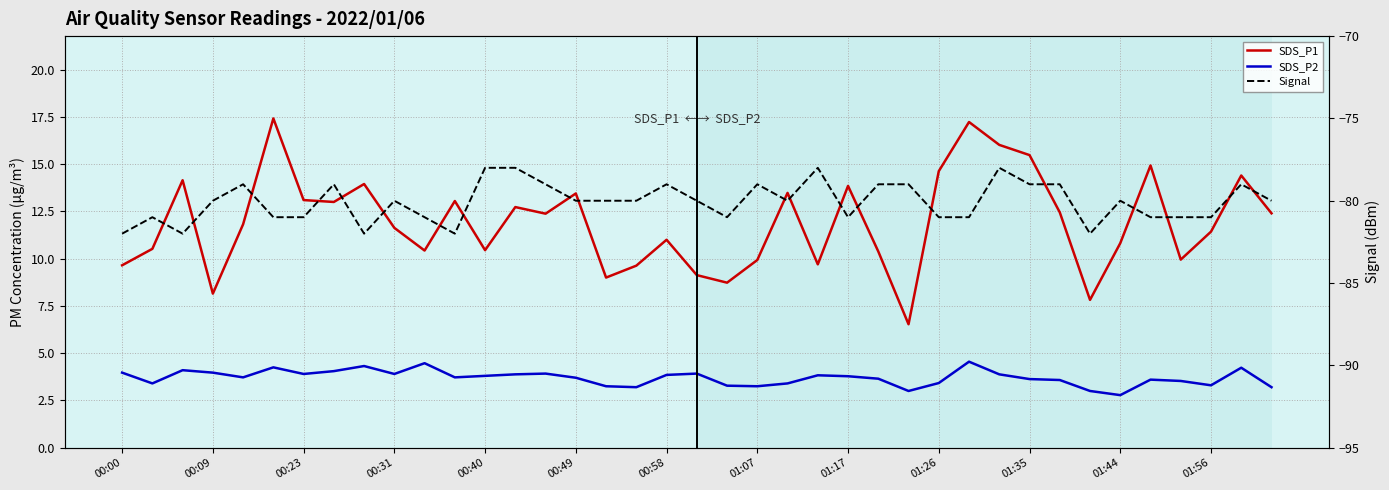

What is the value of the SDS_P1 point at the 32nd from the left?

12.4